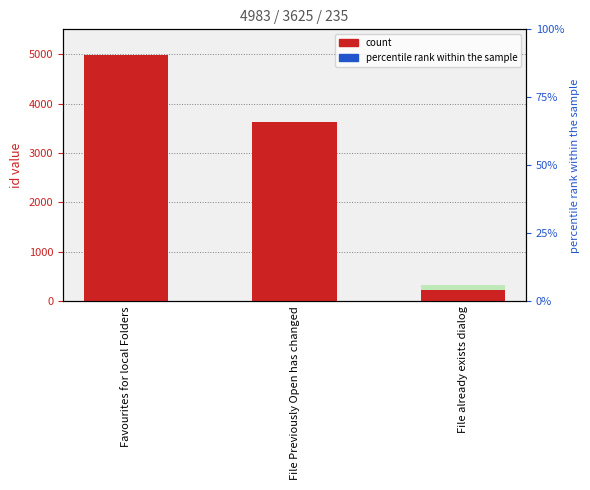

What is the sum of all values?

8843